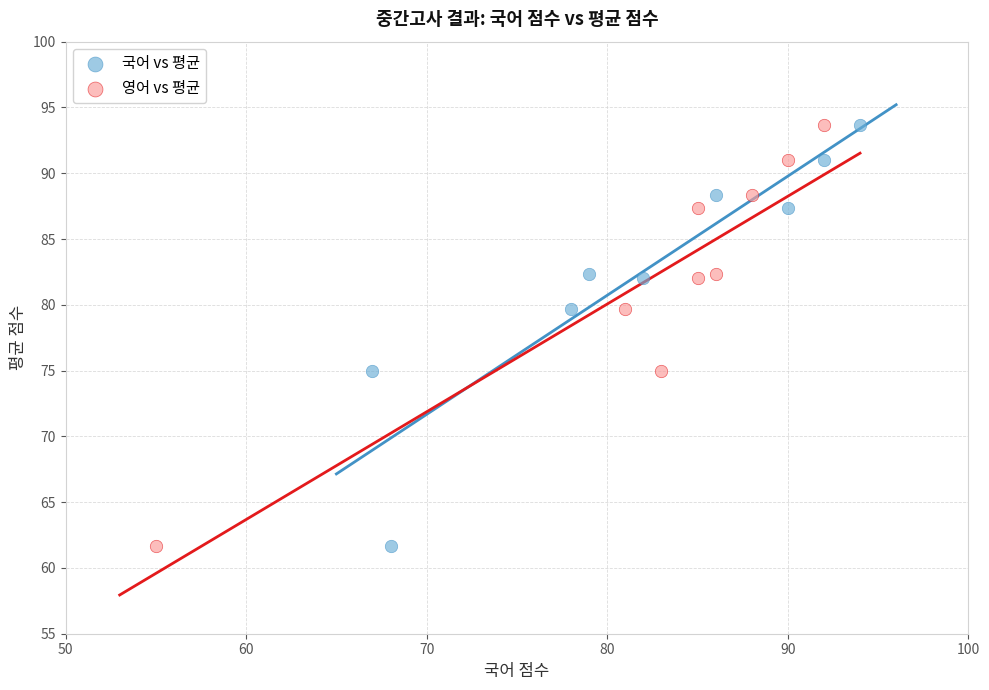

What are all the series names shown in the legend?

국어 vs 평균, 영어 vs 평균